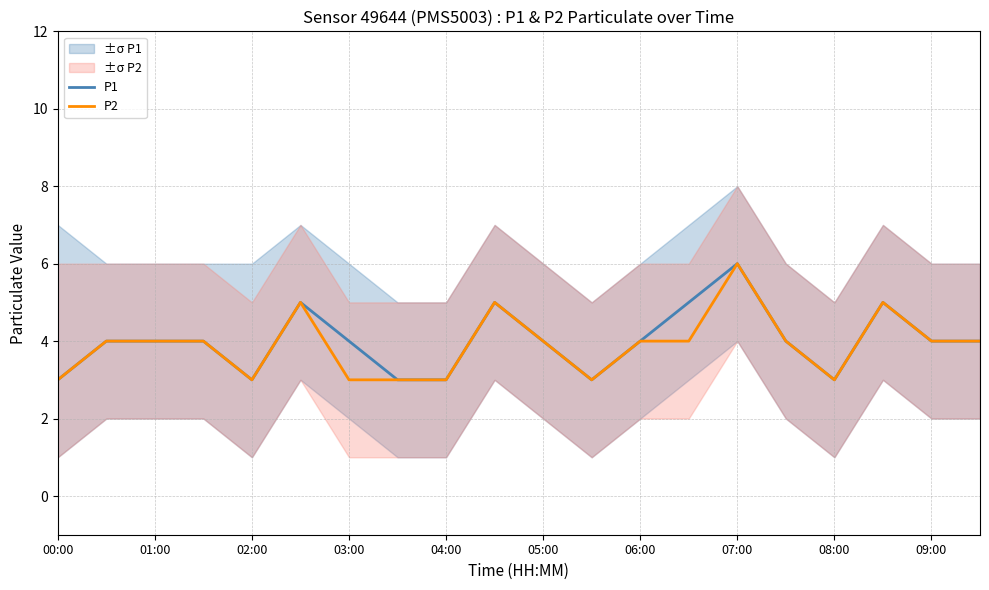

What is the lowest value of the P2 series?

3